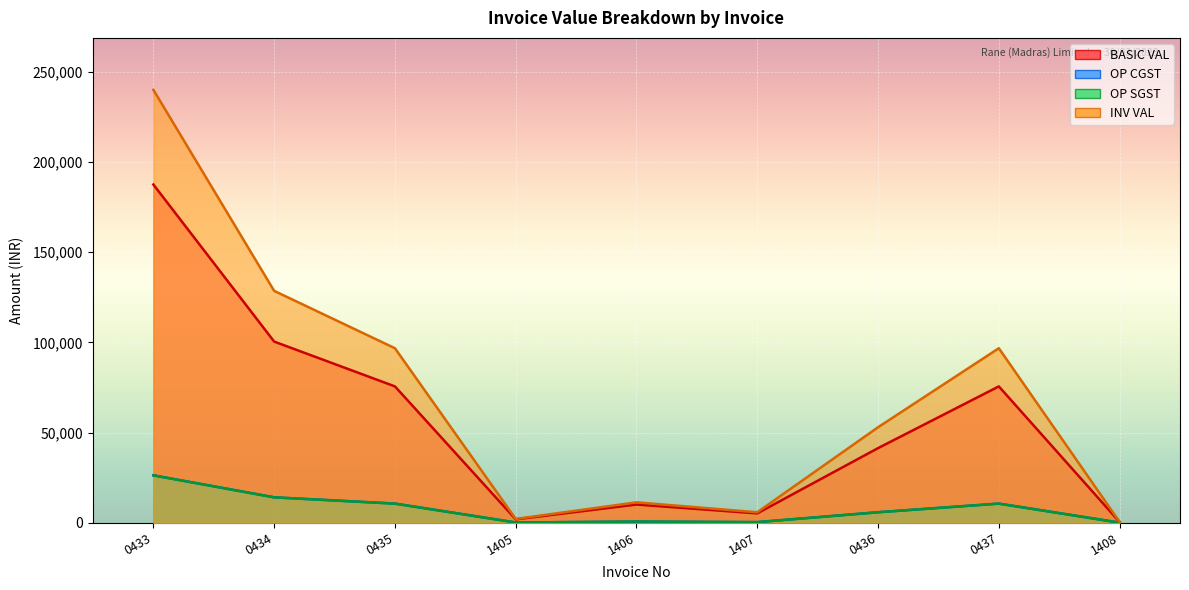

How many data points in OP CGST are less than 5788?

4